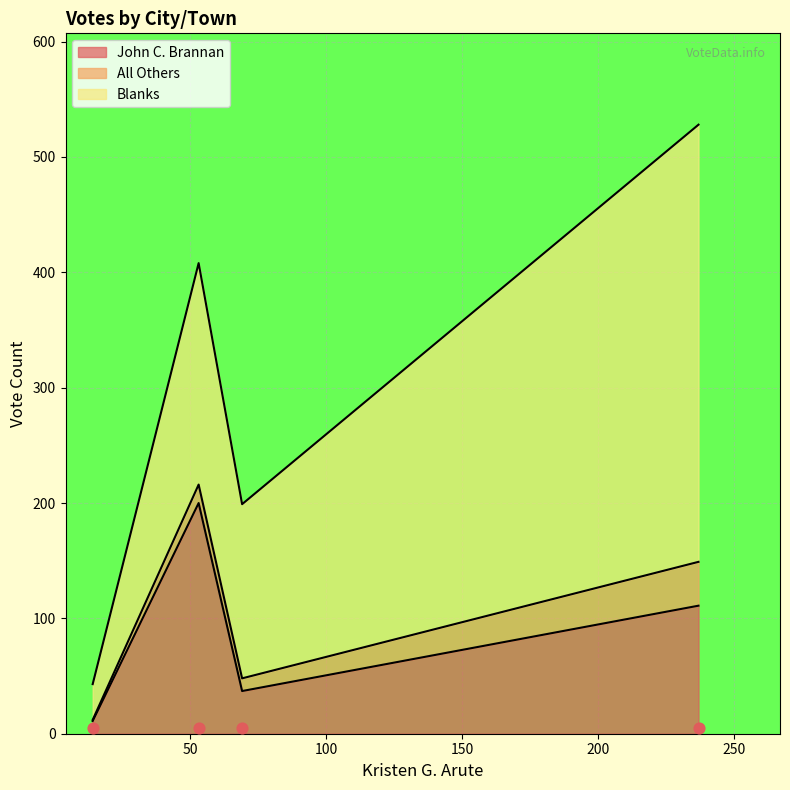

Which series has the largest total across all categories?

Blanks